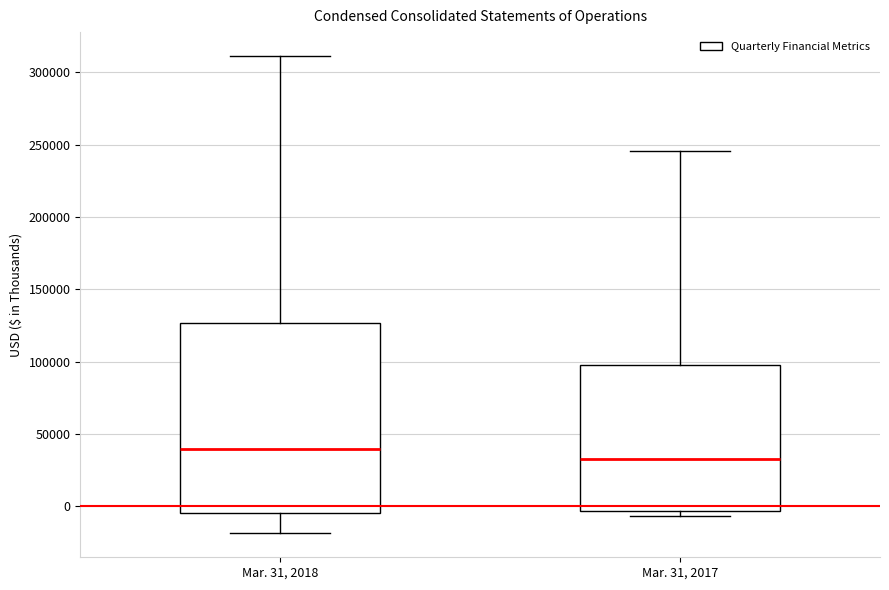

Reading left to right, transcribe this box plot: for each box, give where its median line is, the range the box spans, and where its two whiskers end, as read against the y-axis. The values are not printed on the chart, so give them approximately, as read against the axis.

Mar. 31, 2018: median 40000, box -5000 to 125000, whiskers -20000 to 310000
Mar. 31, 2017: median 35000, box -5000 to 100000, whiskers -5000 (just below the box's lower edge) to 245000